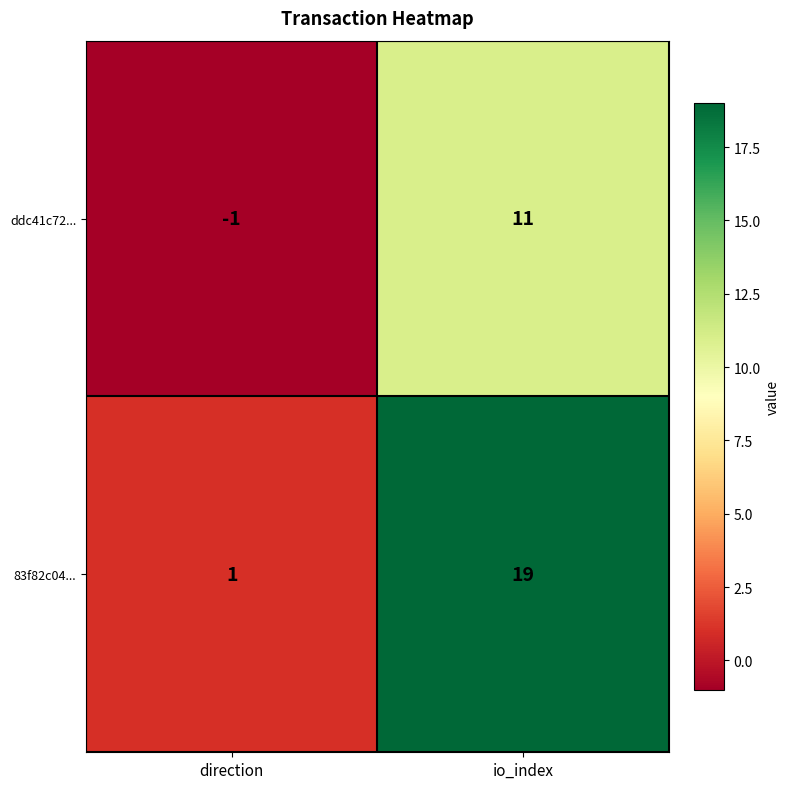

Which series changed the most between direction and io_index?

83f82c04...